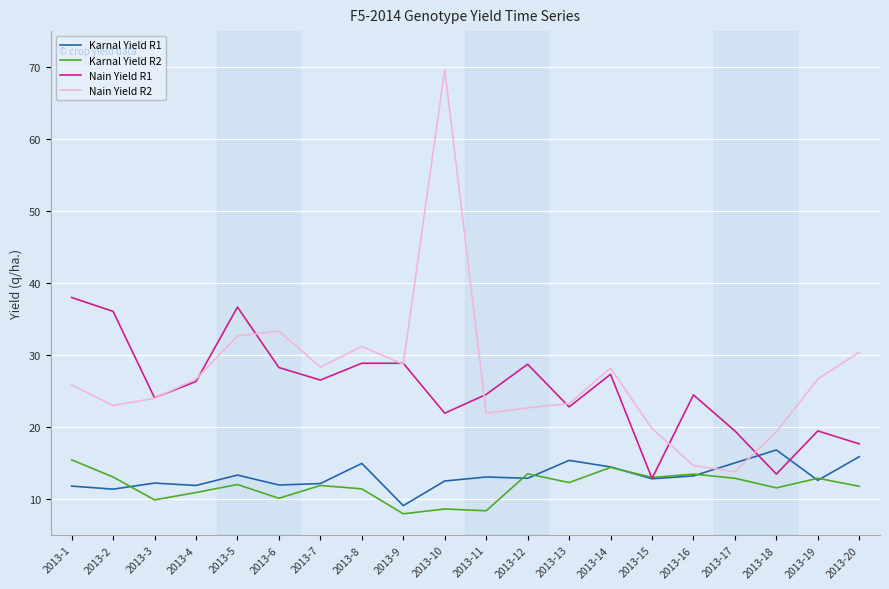

Which series has the largest total across all categories?

Nain Yield R2